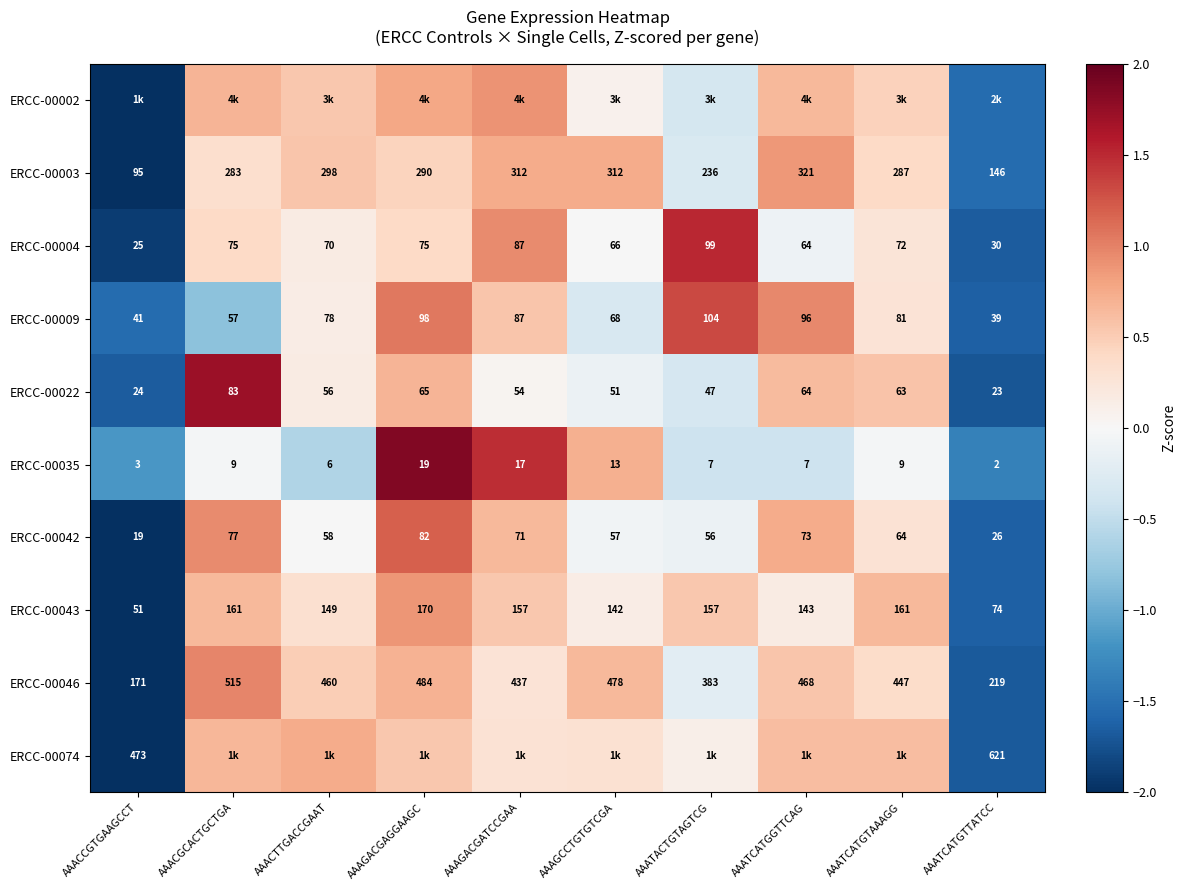

At how many categories does at least one series exceed 0?

8